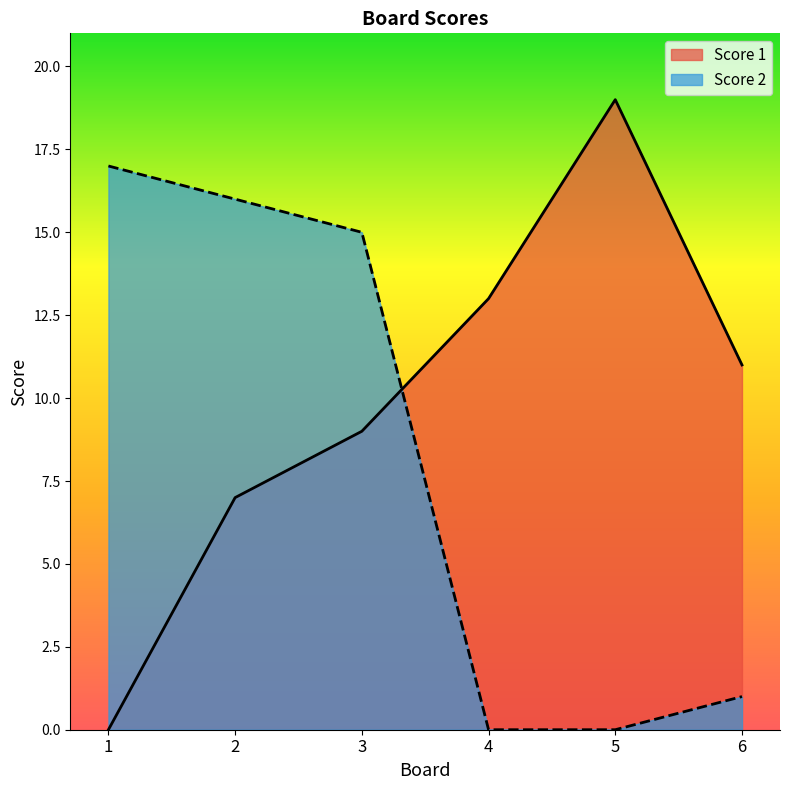

True or false: Score 1 and Score 2 cross at least once.

True